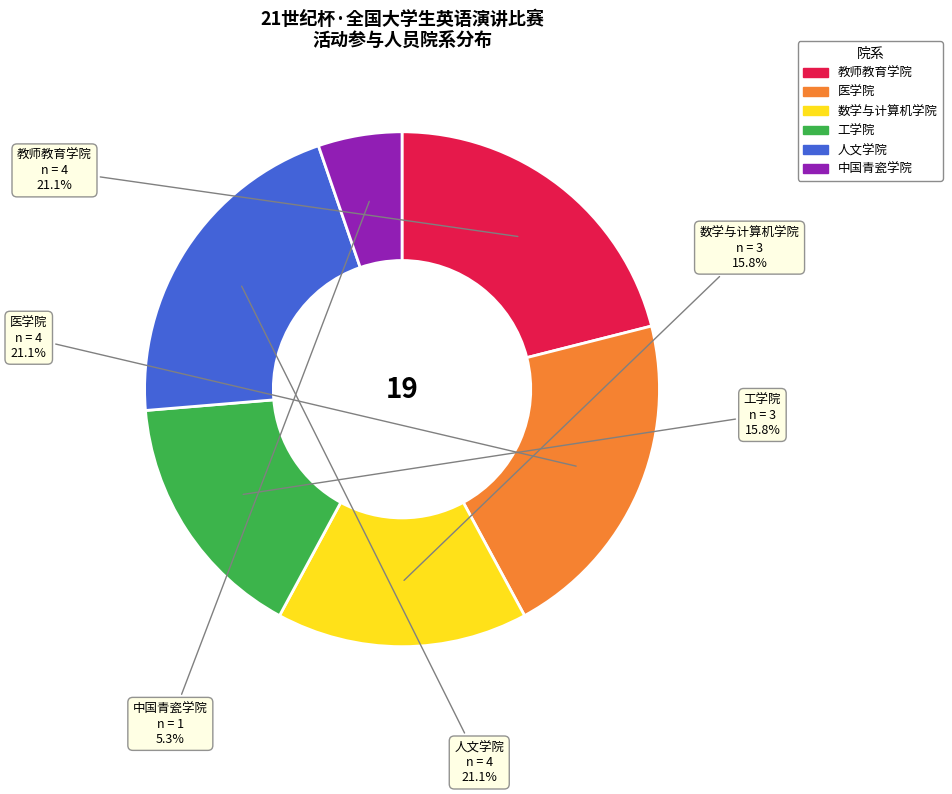

What is the smallest slice in the pie chart?

中国青瓷学院